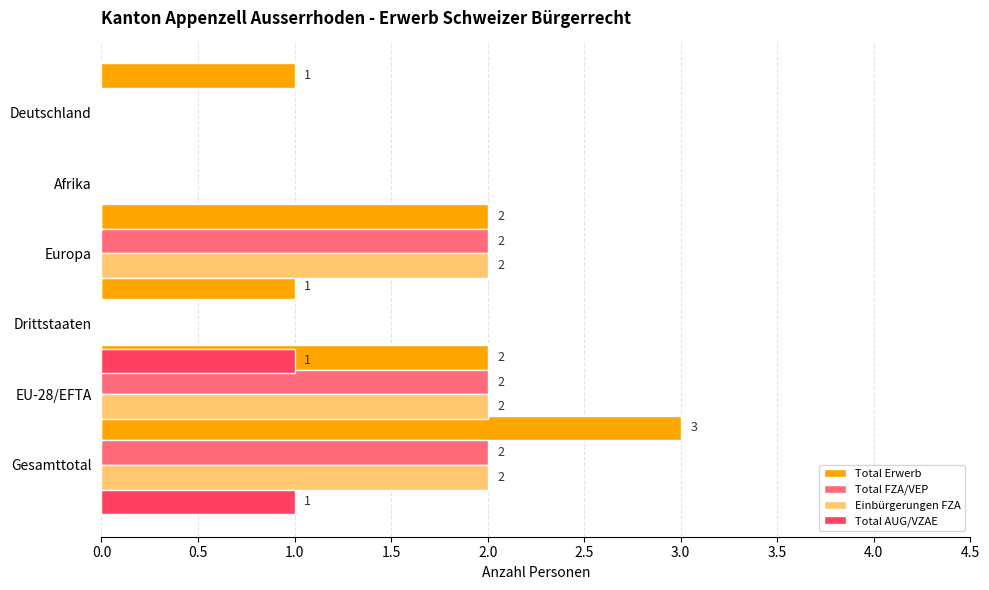

How many values in the Total AUG/VZAE series exceed 0?

2